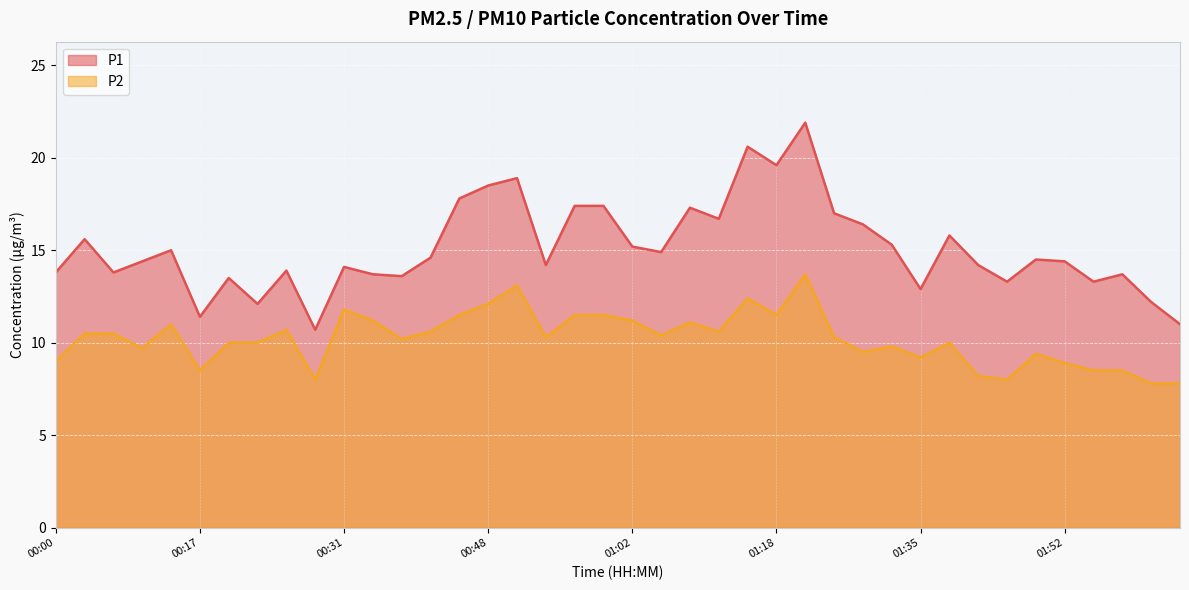

Which series has the largest range (max minus min)?

P1